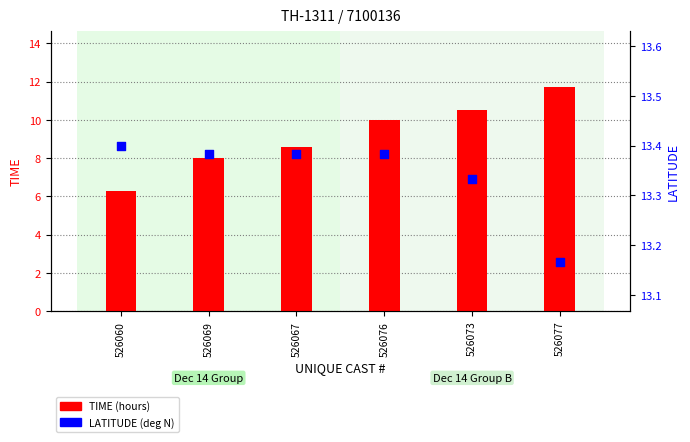

Which series contains the highest Y value?

LATITUDE